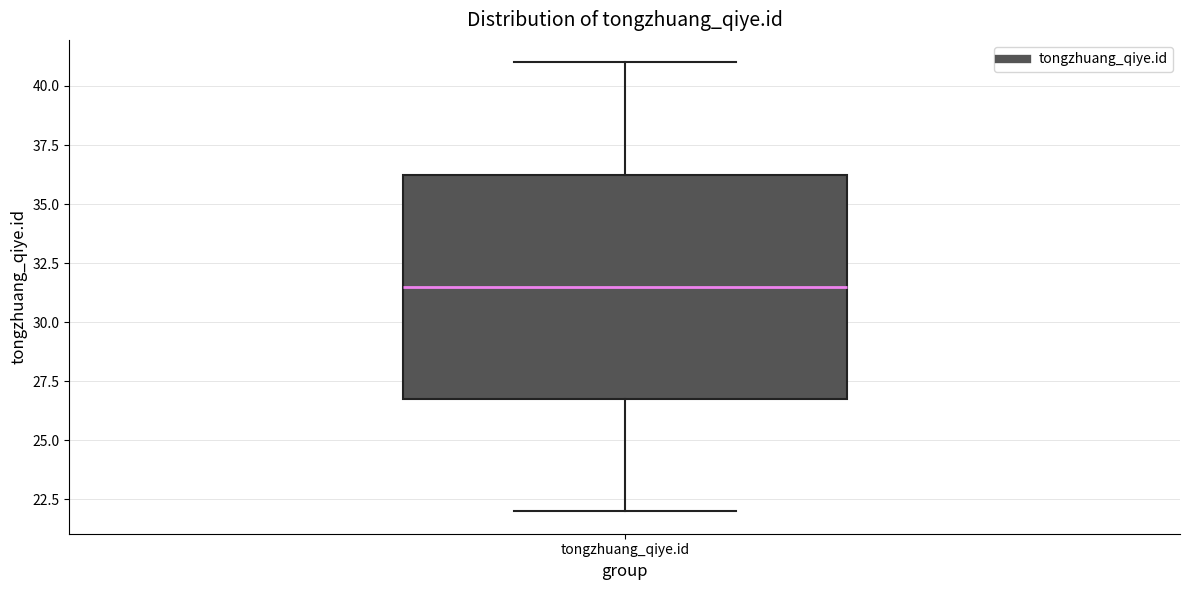

Transcribe this box plot: give where the median line is, the range the box spans, and where the two whiskers end, as read against the y-axis. The values are not printed on the chart, so give them approximately, as read against the axis.

median 31.5, box 27.0 to 36.5, whiskers 22.0 to 41.0